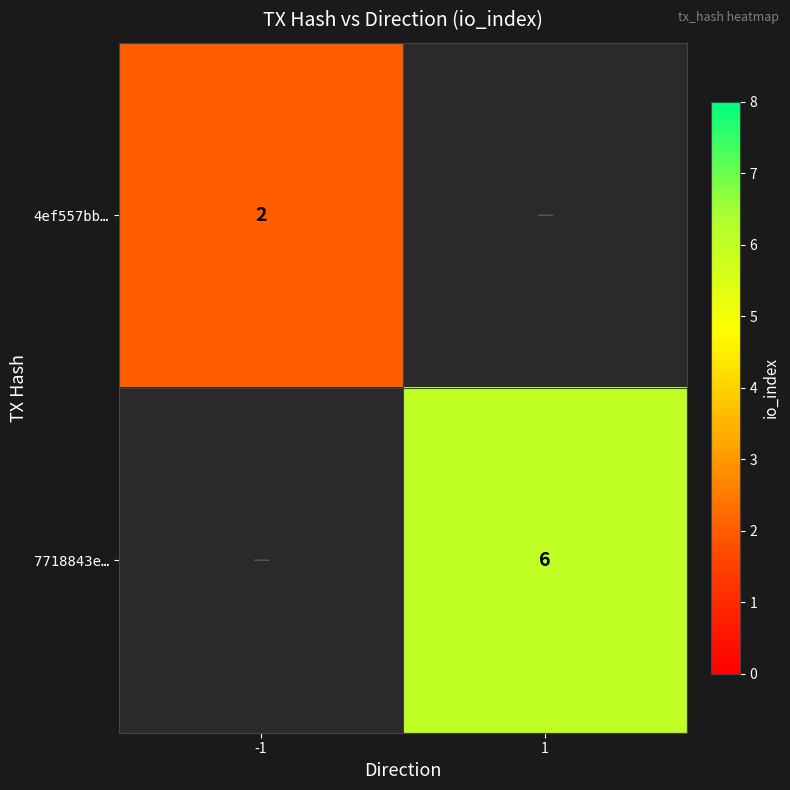

How many data points does each series have?

2